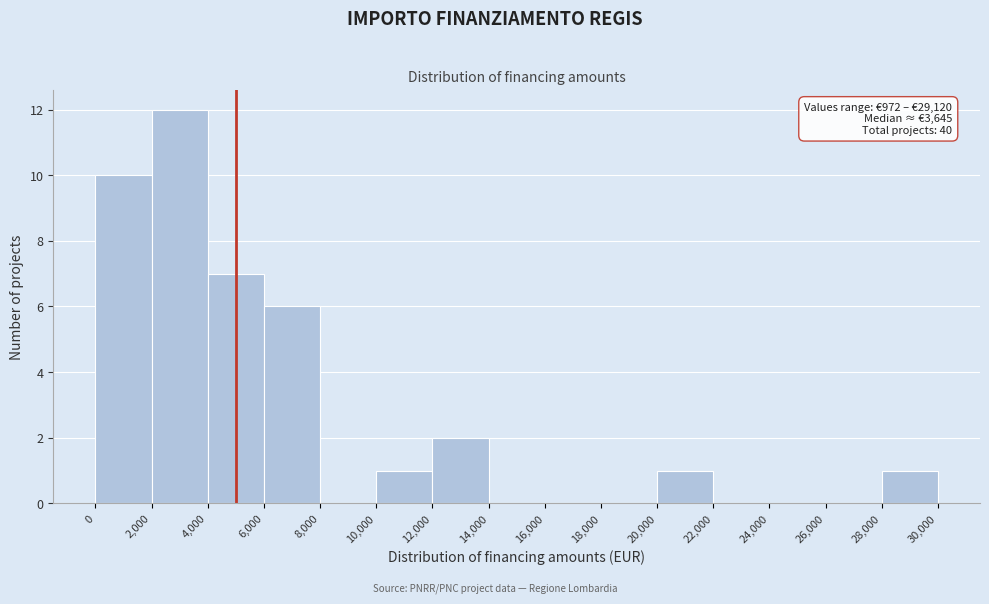

Over which range of the x-axis is the bar tallest?

2,000 to 4,000